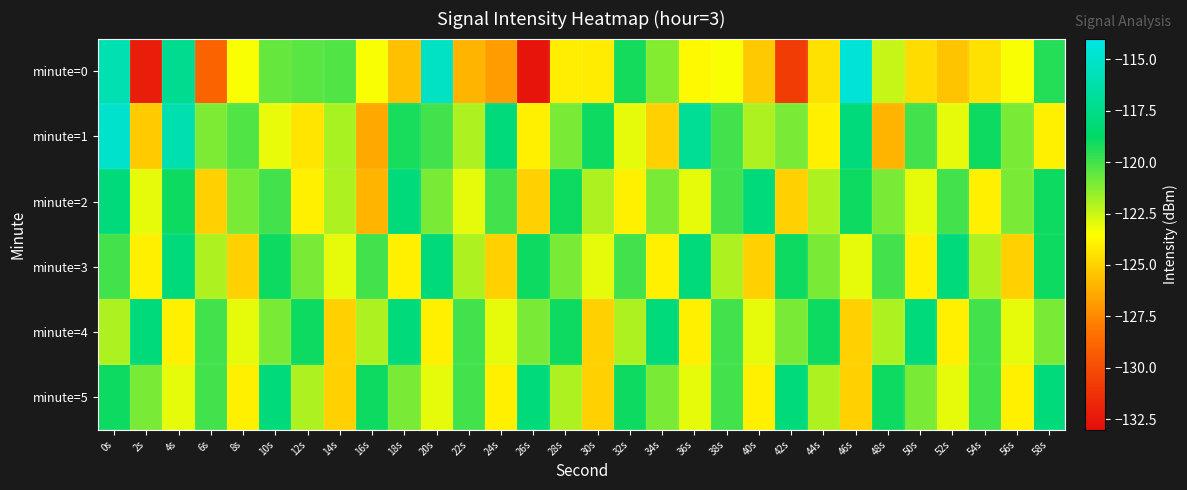

Reading left to right, extract all data points from this chart.

minute=0: 0s=-116.0	2s=-132.2	4s=-117.2	6s=-129.0	8s=-123.4	10s=-120.6	12s=-120.4	14s=-120.3	16s=-123.4	18s=-125.6	20s=-115.3	22s=-126.0	24s=-126.8	26s=-132.6	28s=-124.1	30s=-124.1	32s=-119.2	34s=-121.3	36s=-123.7	38s=-123.4	40s=-125.3	42s=-130.7	44s=-124.5	46s=-114.6	48s=-122.5	50s=-124.6	52s=-125.5	54s=-124.5	56s=-123.4	58s=-119.5
minute=1: 0s=-115.0	2s=-125.3	4s=-116.1	6s=-121.1	8s=-120.3	10s=-123.1	12s=-124.3	14s=-121.9	16s=-126.5	18s=-119.3	20s=-120.0	22s=-122.0	24s=-118.0	26s=-124.0	28s=-121.0	30s=-119.0	32s=-123.0	34s=-125.0	36s=-117.0	38s=-120.0	40s=-122.0	42s=-121.0	44s=-124.0	46s=-118.0	48s=-126.0	50s=-120.0	52s=-123.0	54s=-119.0	56s=-121.0	58s=-124.0
minute=2: 0s=-118.0	2s=-123.0	4s=-119.0	6s=-125.0	8s=-121.0	10s=-120.0	12s=-124.0	14s=-122.0	16s=-126.0	18s=-118.0	20s=-121.0	22s=-123.0	24s=-120.0	26s=-125.0	28s=-119.0	30s=-122.0	32s=-124.0	34s=-121.0	36s=-123.0	38s=-120.0	40s=-118.0	42s=-125.0	44s=-122.0	46s=-119.0	48s=-121.0	50s=-123.0	52s=-120.0	54s=-124.0	56s=-121.0	58s=-119.0
minute=3: 0s=-120.0	2s=-124.0	4s=-118.0	6s=-122.0	8s=-125.0	10s=-119.0	12s=-121.0	14s=-123.0	16s=-120.0	18s=-124.0	20s=-118.0	22s=-122.0	24s=-125.0	26s=-119.0	28s=-121.0	30s=-123.0	32s=-120.0	34s=-124.0	36s=-118.0	38s=-122.0	40s=-125.0	42s=-119.0	44s=-121.0	46s=-123.0	48s=-120.0	50s=-124.0	52s=-118.0	54s=-122.0	56s=-125.0	58s=-119.0
minute=4: 0s=-122.0	2s=-118.0	4s=-124.0	6s=-120.0	8s=-123.0	10s=-121.0	12s=-119.0	14s=-125.0	16s=-122.0	18s=-118.0	20s=-124.0	22s=-120.0	24s=-123.0	26s=-121.0	28s=-119.0	30s=-125.0	32s=-122.0	34s=-118.0	36s=-124.0	38s=-120.0	40s=-123.0	42s=-121.0	44s=-119.0	46s=-125.0	48s=-122.0	50s=-118.0	52s=-124.0	54s=-120.0	56s=-123.0	58s=-121.0
minute=5: 0s=-119.0	2s=-121.0	4s=-123.0	6s=-120.0	8s=-124.0	10s=-118.0	12s=-122.0	14s=-125.0	16s=-119.0	18s=-121.0	20s=-123.0	22s=-120.0	24s=-124.0	26s=-118.0	28s=-122.0	30s=-125.0	32s=-119.0	34s=-121.0	36s=-123.0	38s=-120.0	40s=-124.0	42s=-118.0	44s=-122.0	46s=-125.0	48s=-119.0	50s=-121.0	52s=-123.0	54s=-120.0	56s=-124.0	58s=-118.0